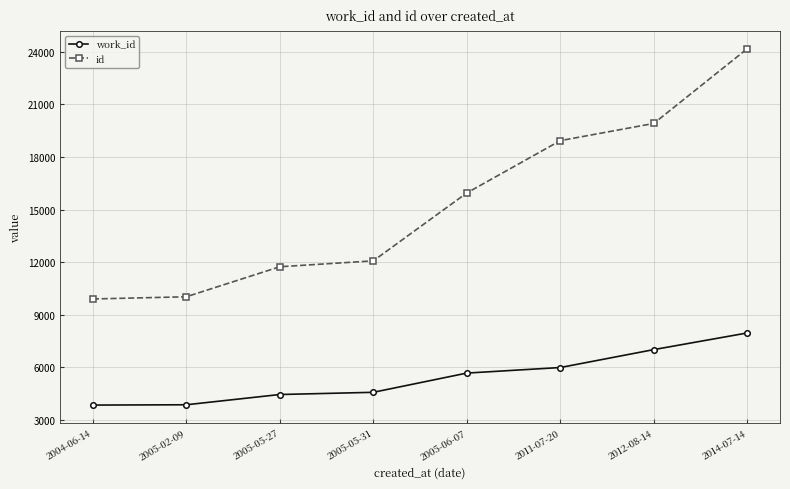

What is the spread (max minus min) of values at 2004-06-14?

6050